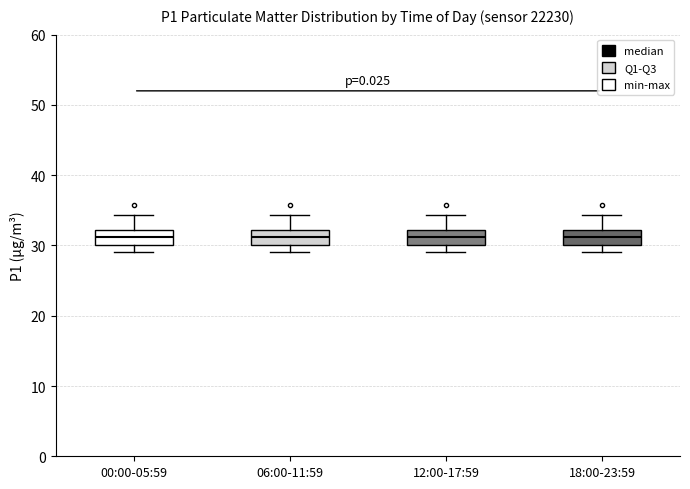

Reading left to right, read every box against the y-axis: the position of its median line, the range the box covers, and the ends of its whiskers. The values are not printed on the chart, so give them approximately, as read against the axis.

00:00-05:59: median 31, box 30 to 32, whiskers 29 to 34
06:00-11:59: median 31, box 30 to 32, whiskers 29 to 34
12:00-17:59: median 31, box 30 to 32, whiskers 29 to 34
18:00-23:59: median 31, box 30 to 32, whiskers 29 to 34